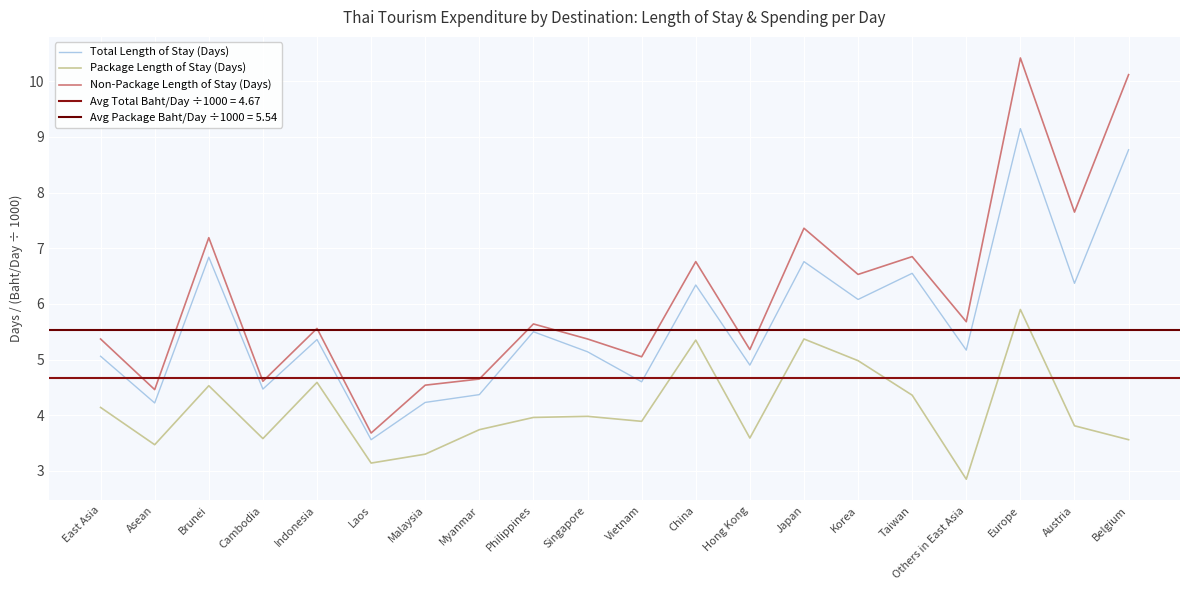

Is this an area chart (filled region under the line)?

No